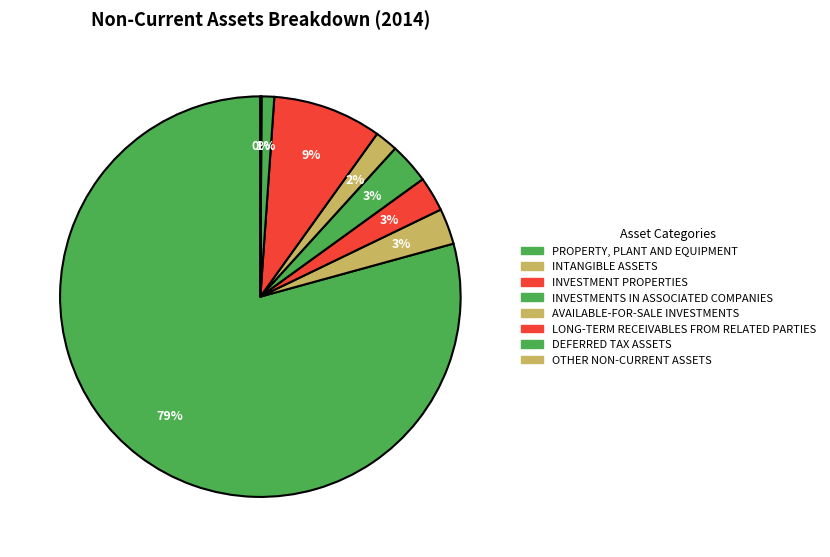

What percentage is the INTANGIBLE ASSETS slice, to the nearest percent?

3%